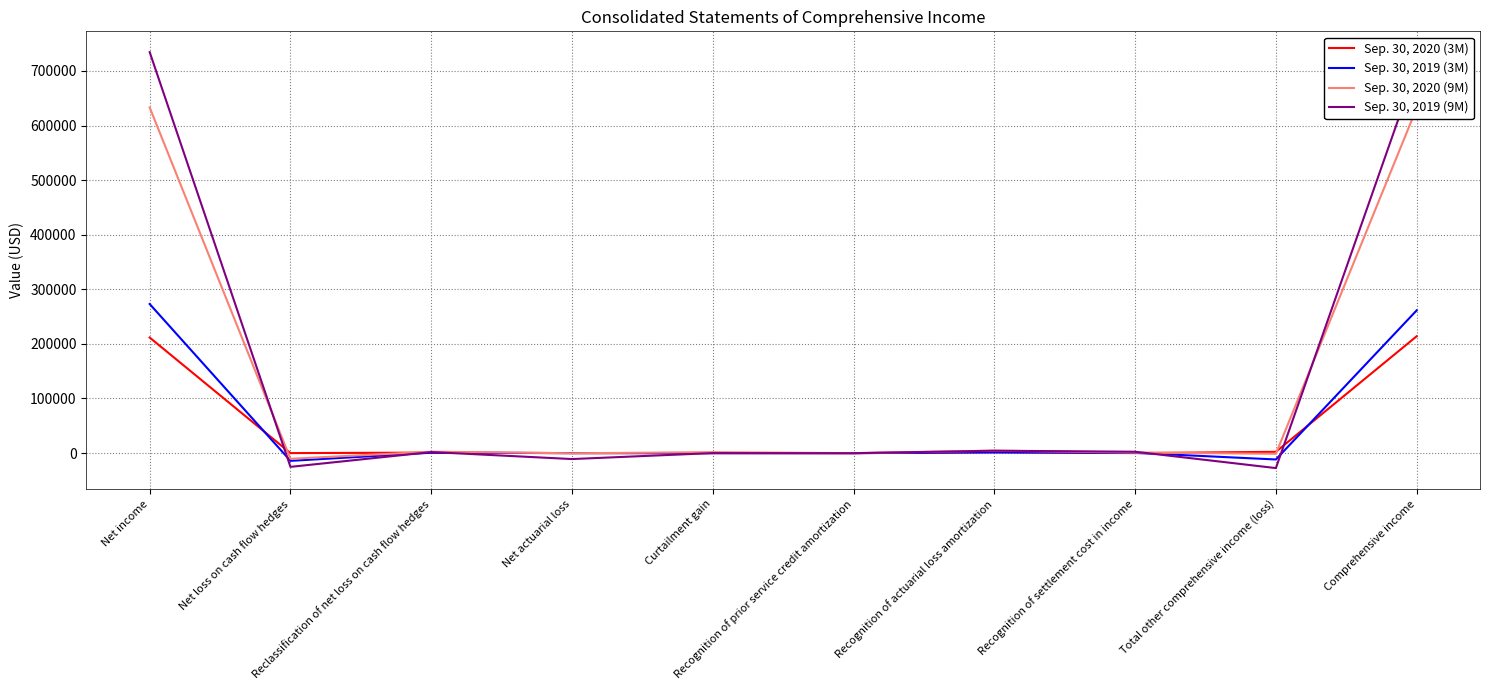

Which series has the largest range (max minus min)?

Sep. 30, 2019 (9M)